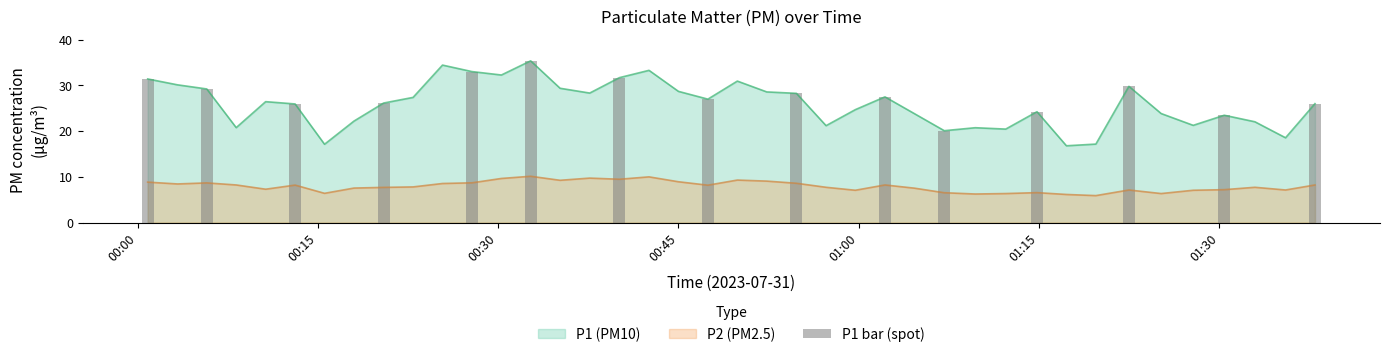

True or false: P1 (PM10) and P2 (PM2.5) cross at least once.

False